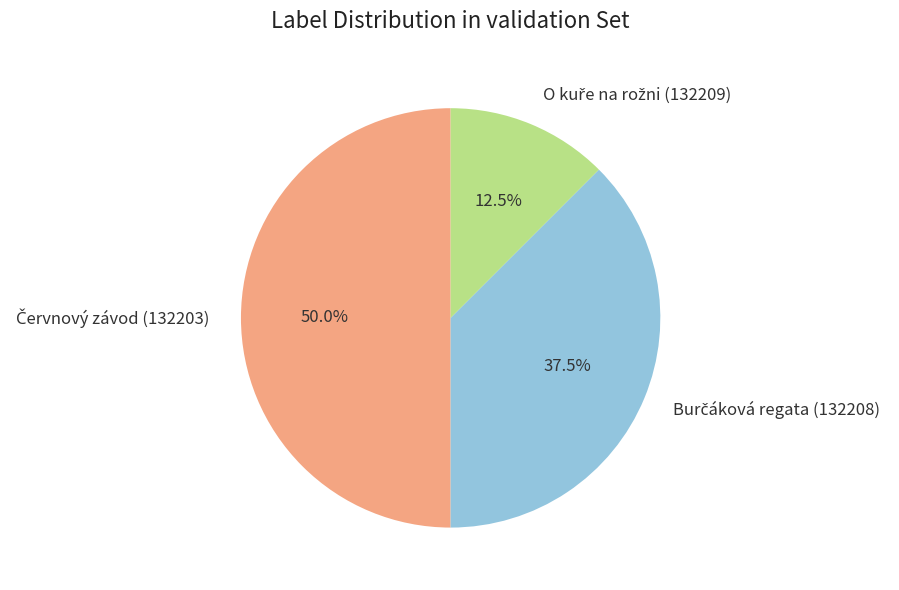

Count the number of slices in the pie.

3